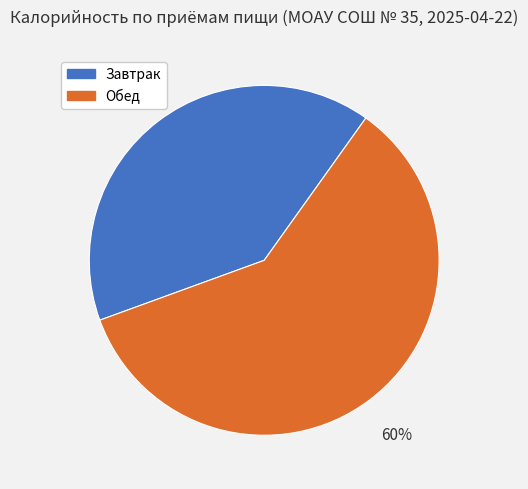

To the nearest percent, what is the combined percentage of Обед and Завтрак?

100%